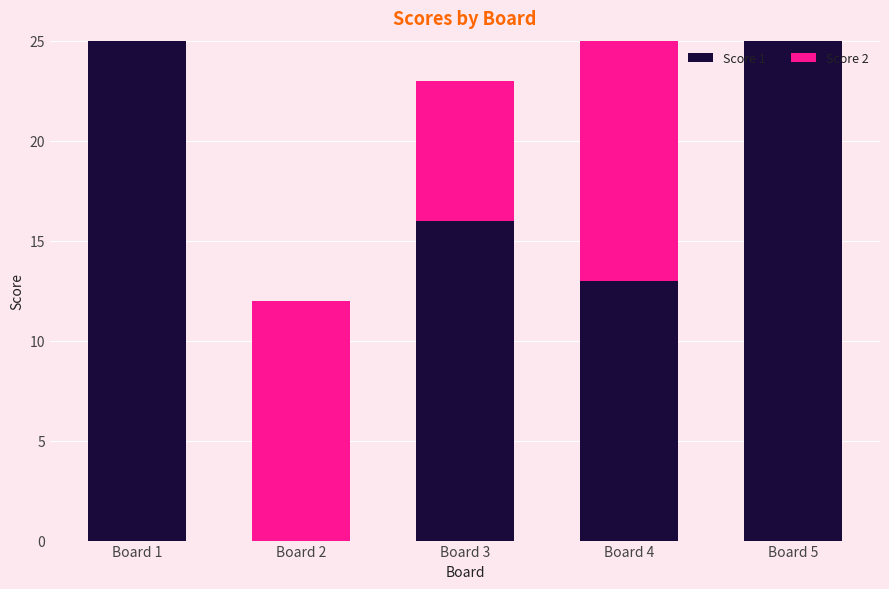

Reading left to right, list the values for the Score 1 series.

Board 1=25	Board 2=0	Board 3=16	Board 4=13	Board 5=25